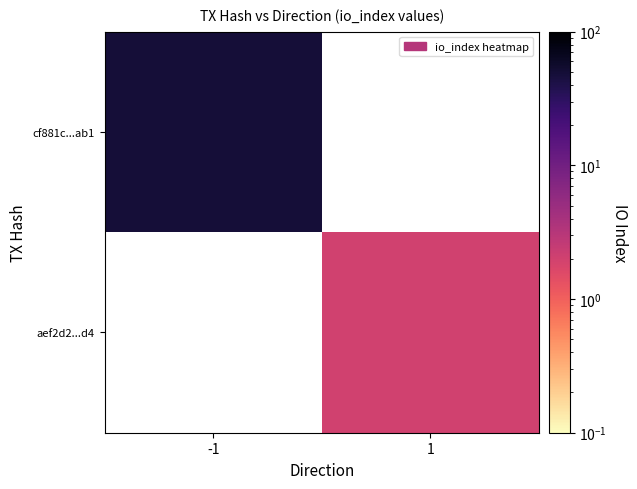

How many positive values does the cf881c...ab1 series have?

1